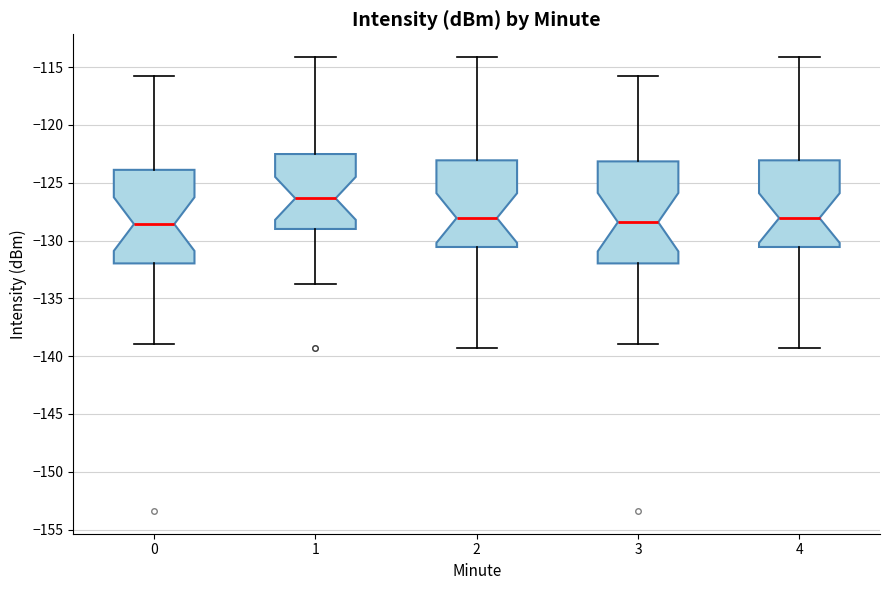

Which box's median line is the highest?

1